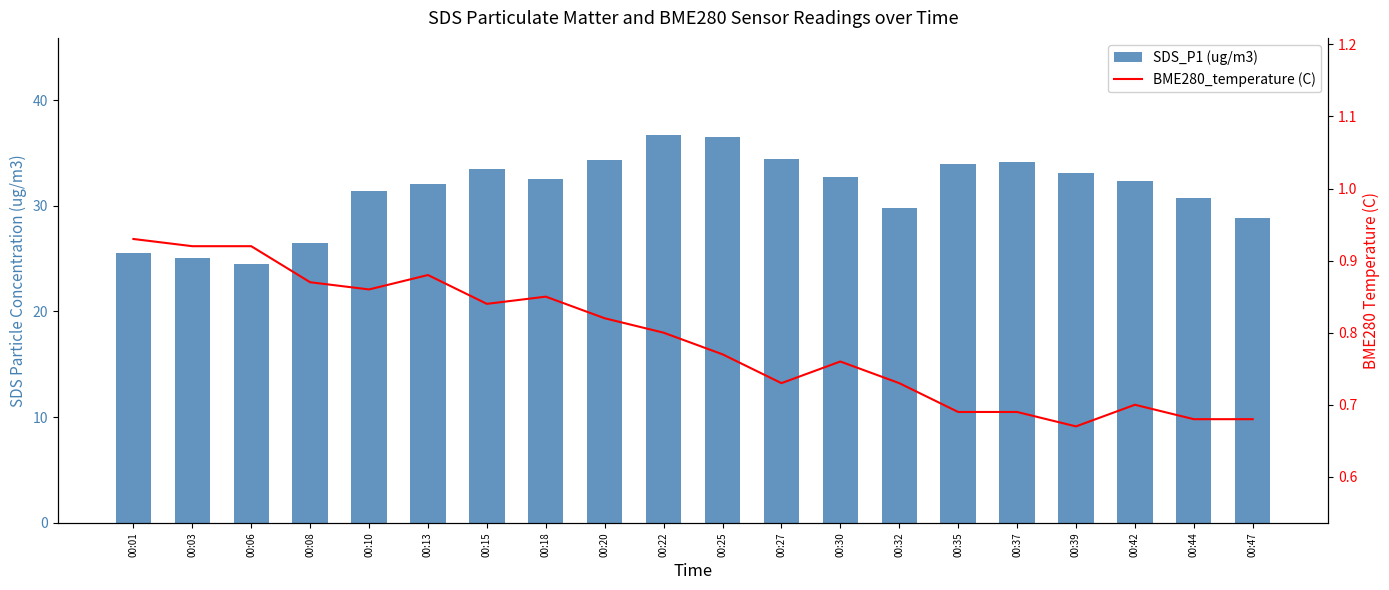

At which category is the sum across all series the highest?

00:22